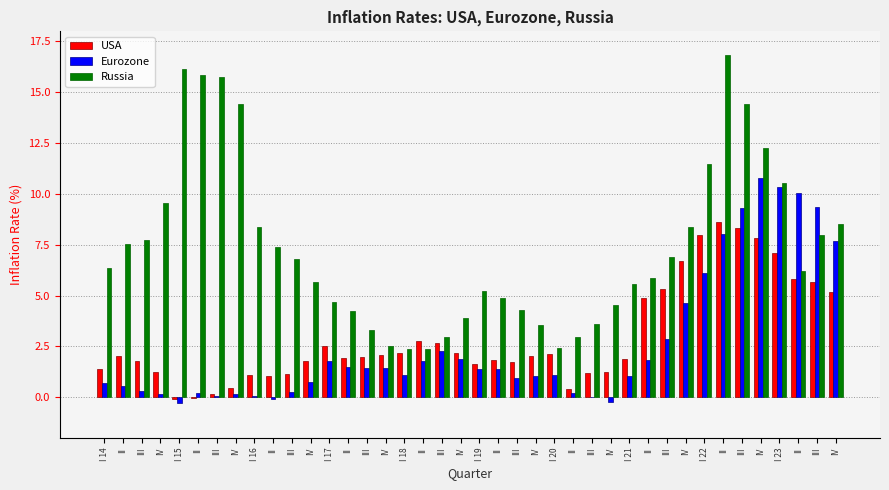

Count the number of categories in the chart.

40